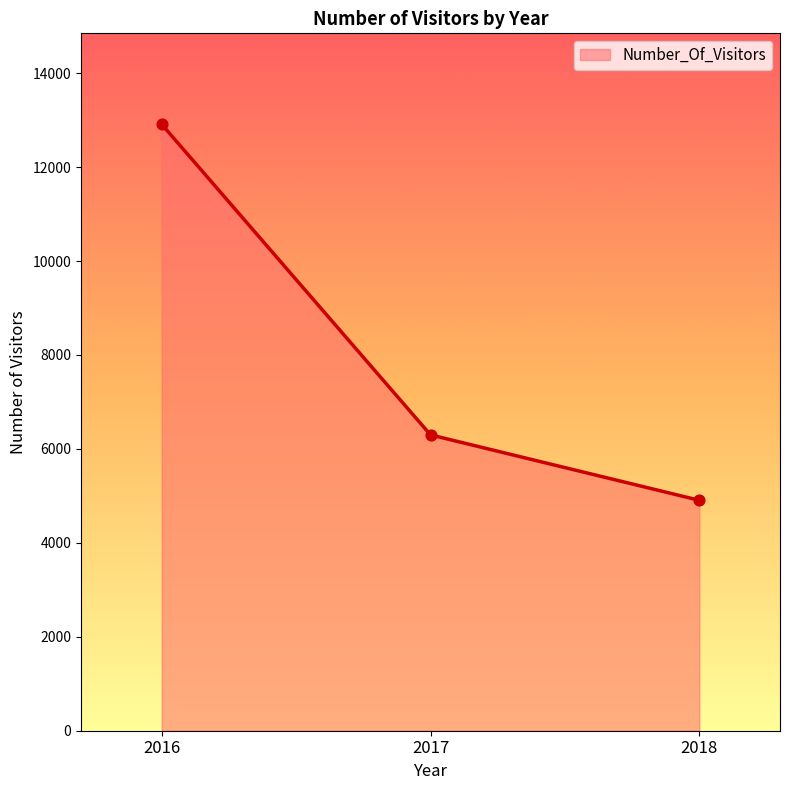

Approximately how many times larger is the value at 2016 compared to 2017?

2.0